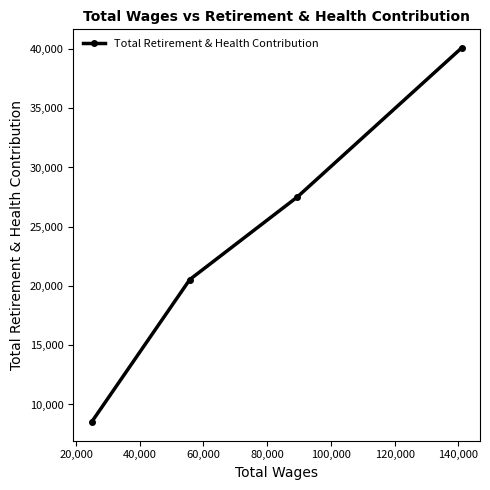

Count the values in the range 20545 to 40083.

3